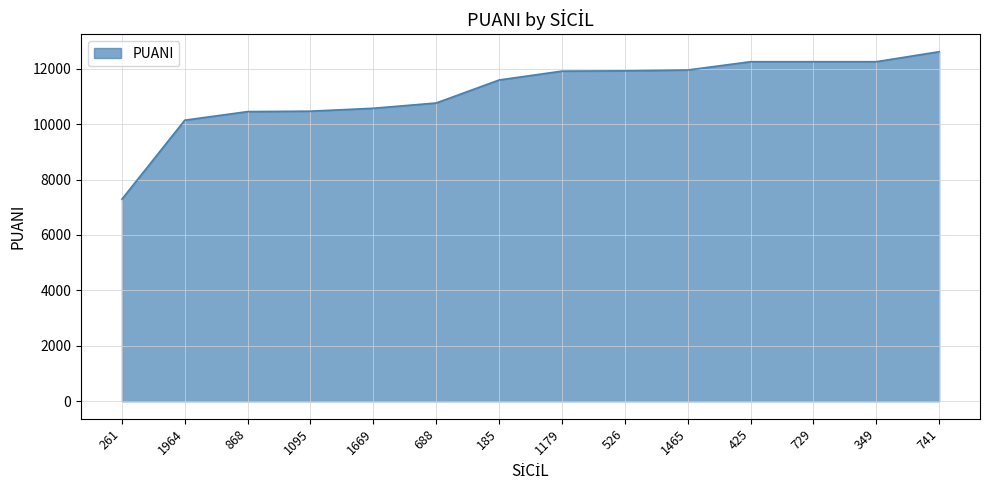

At which label is the value closest to 9950?

1964